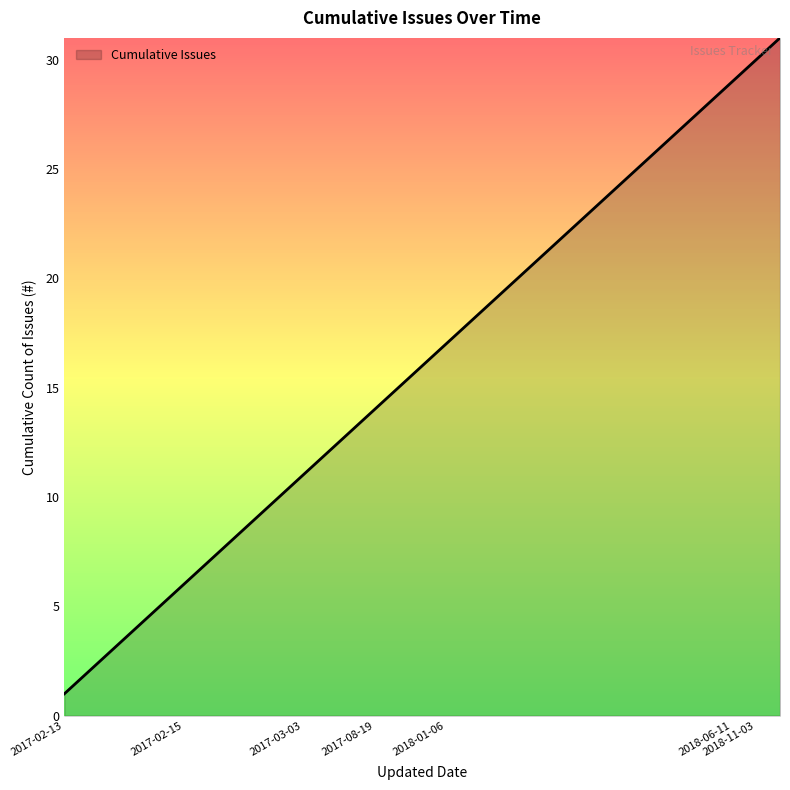

What is the difference between the maximum and minimum values?

30